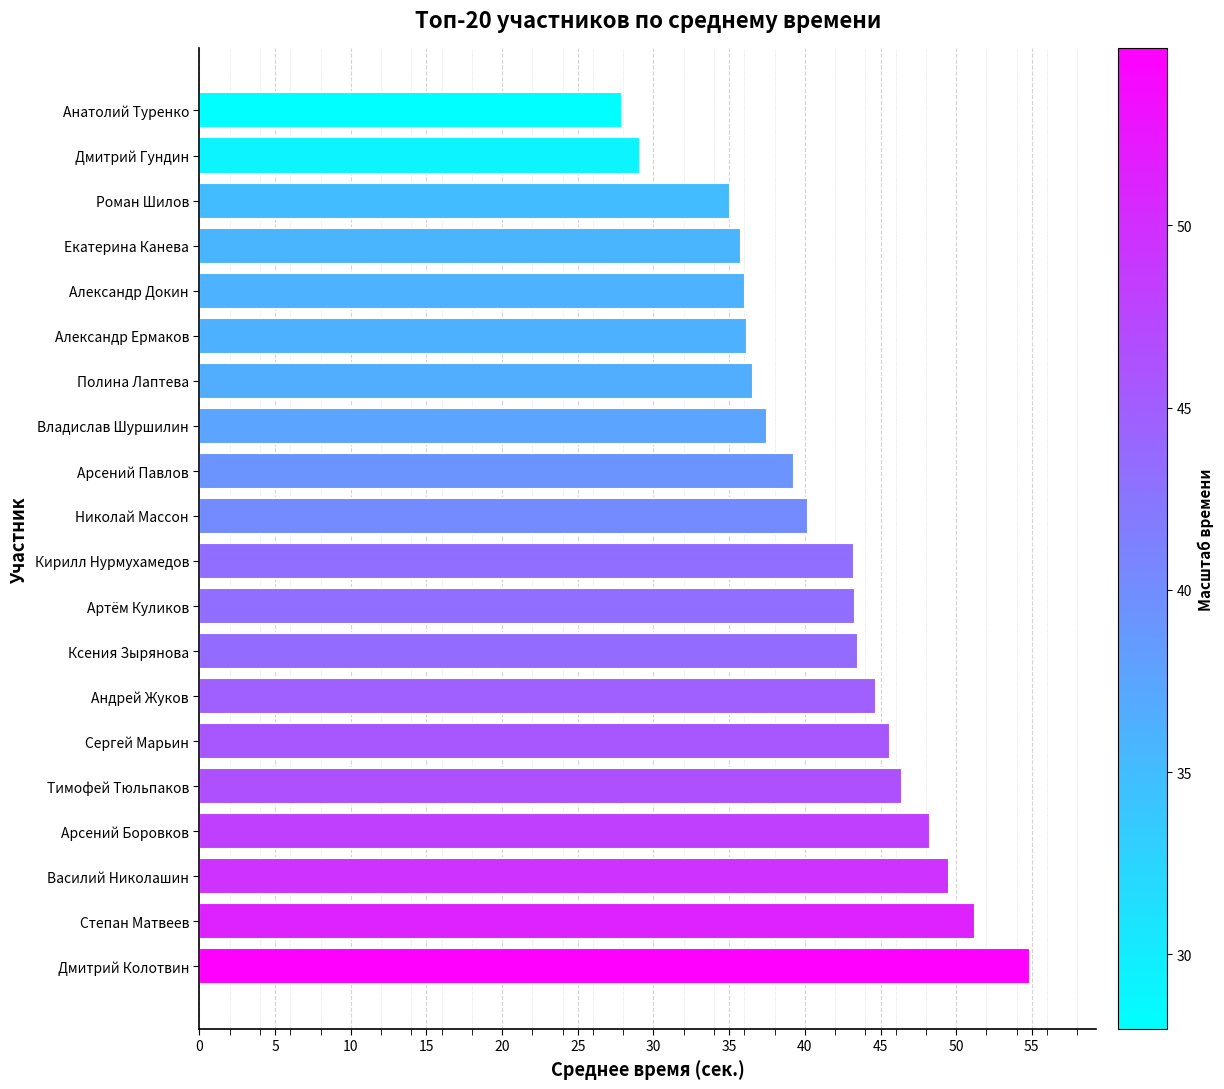

What is the maximum value shown in the chart?

54.9